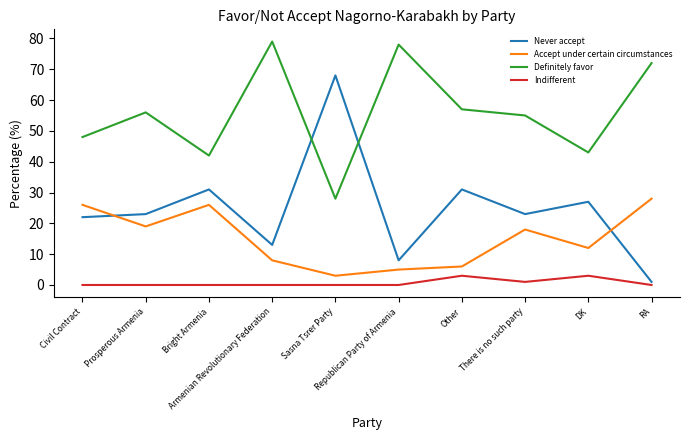

What is the greatest value displayed?

79